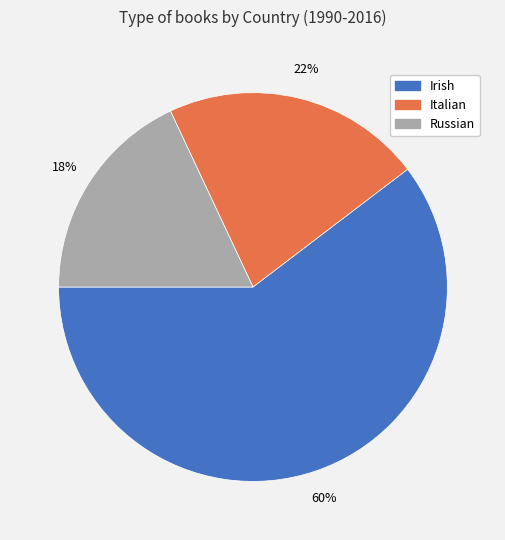

Count the number of slices in the pie.

3